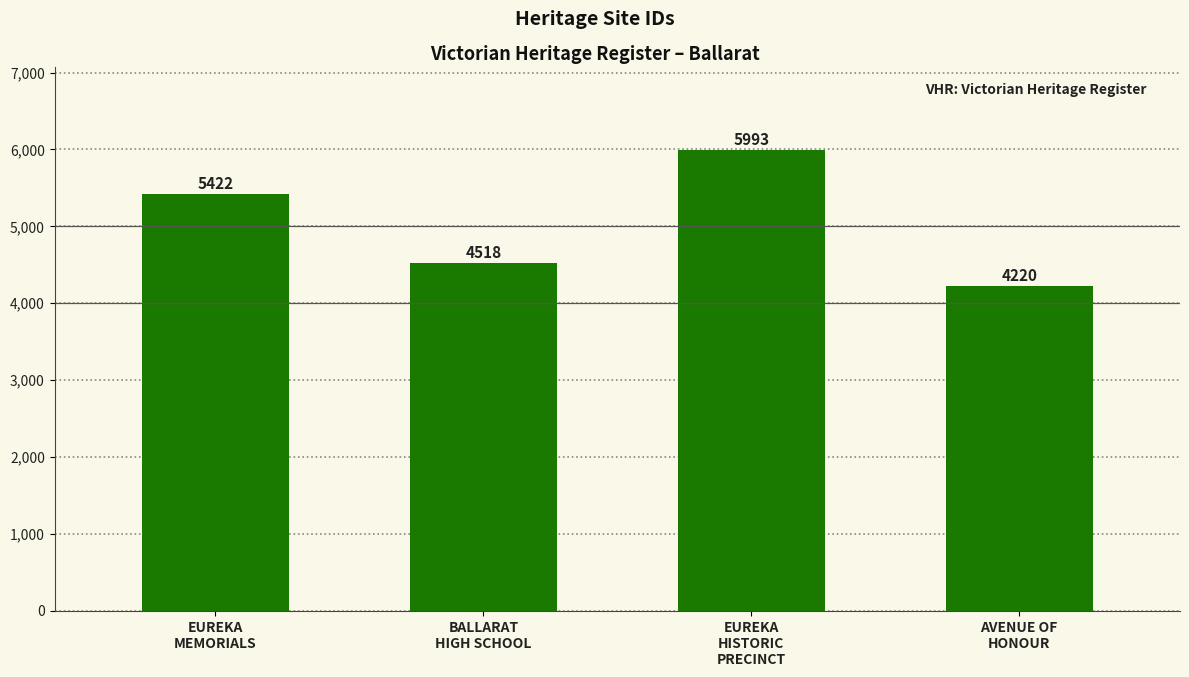

Is it true that the value at BALLARAT
HIGH SCHOOL is 4518?

True